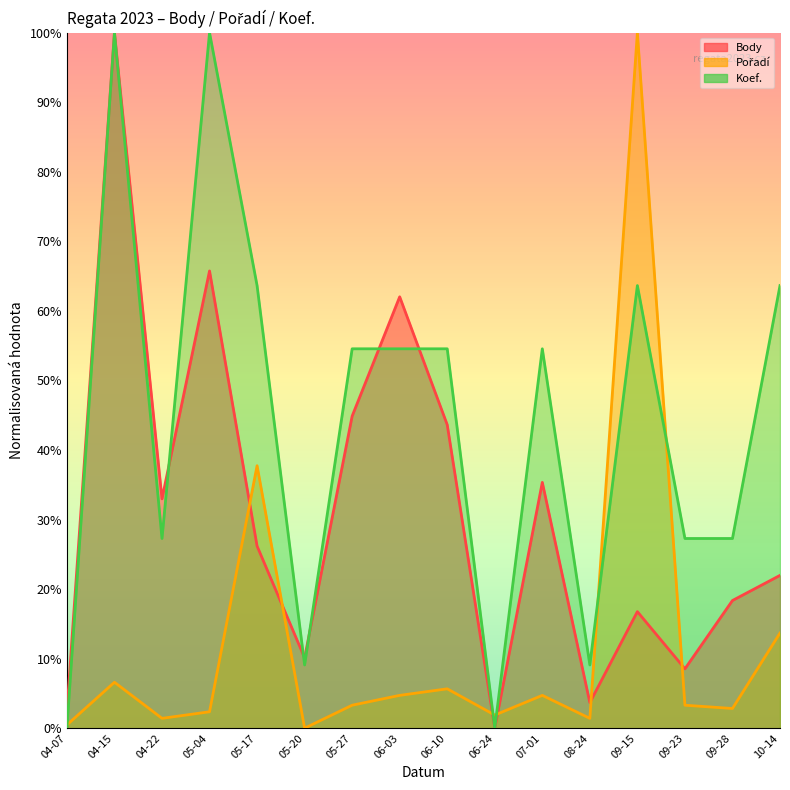

What is the difference between the second highest and minimum values in the Body series?

0.7